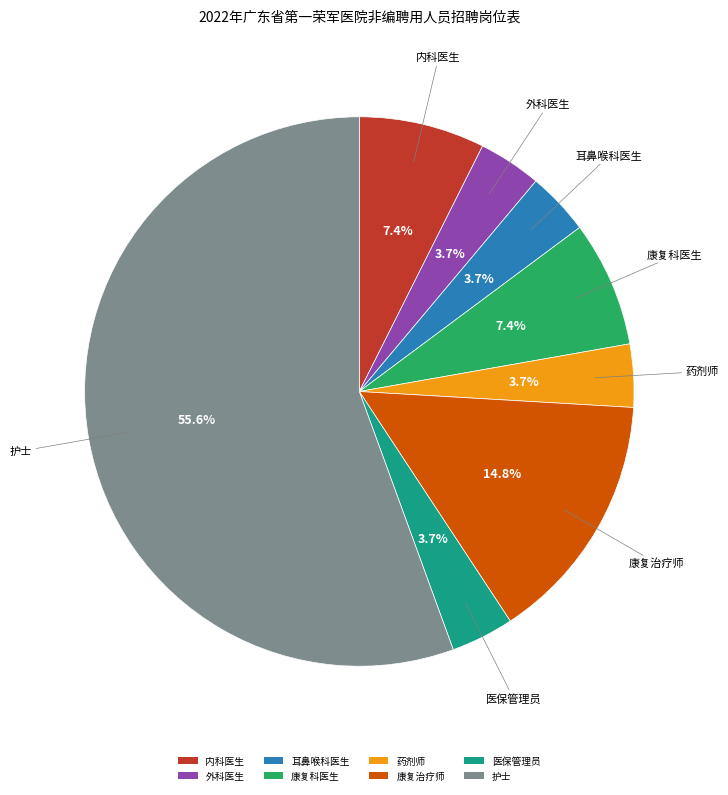

To the nearest percent, what portion does 内科医生 represent?

7%